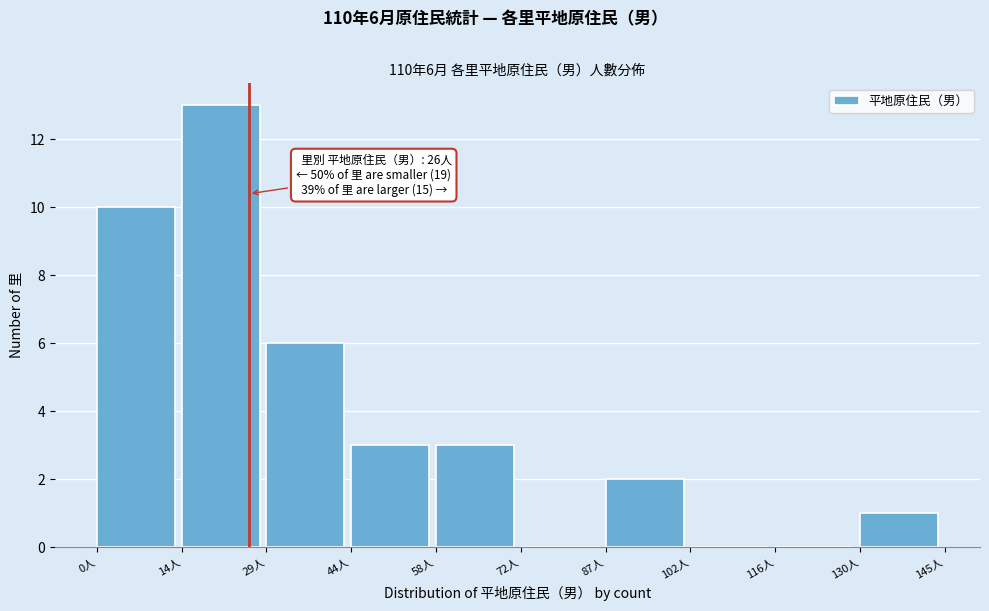

Which range on the x-axis has the tallest bar?

14.5 to 29.0